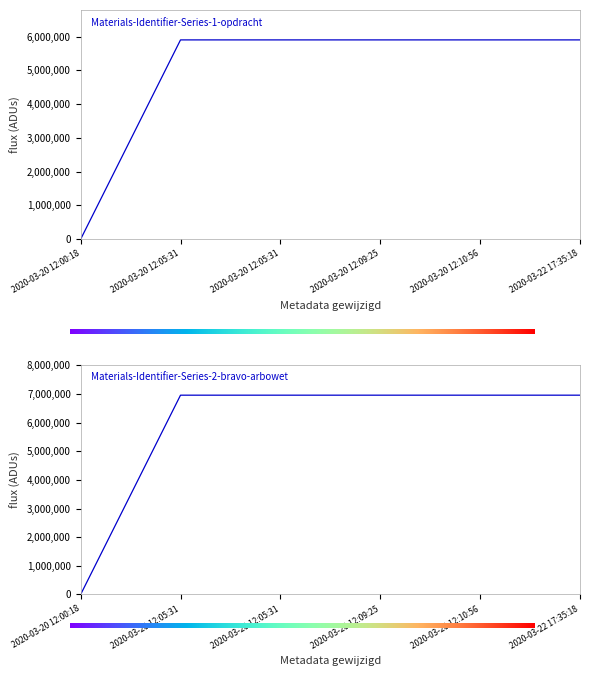

What value does the data have at 2020-03-20 12:05:31?

5900222